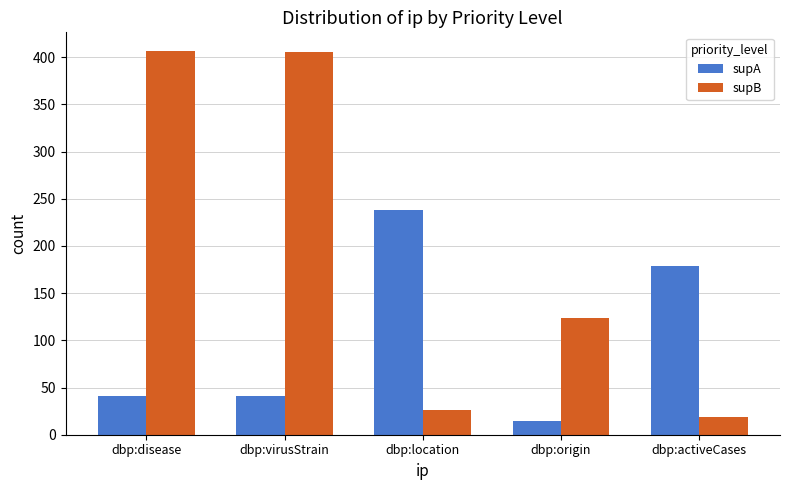

At which label is supA closest to 126?

dbp:activeCases